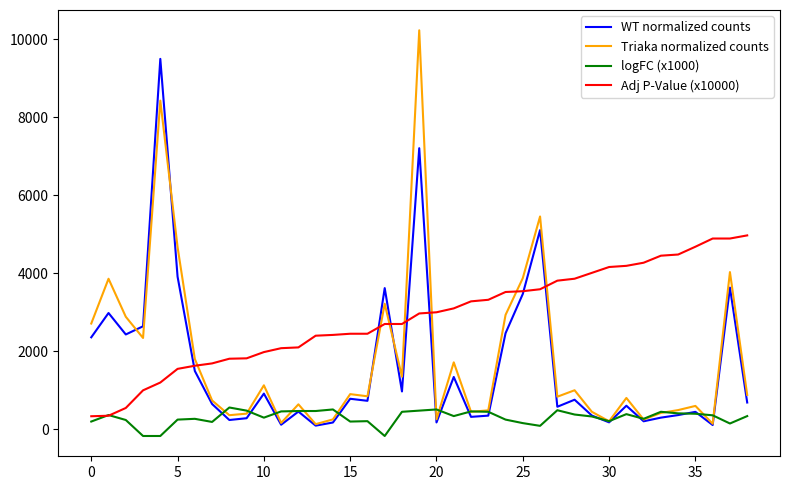

Which series has the largest range (max minus min)?

Triaka normalized counts